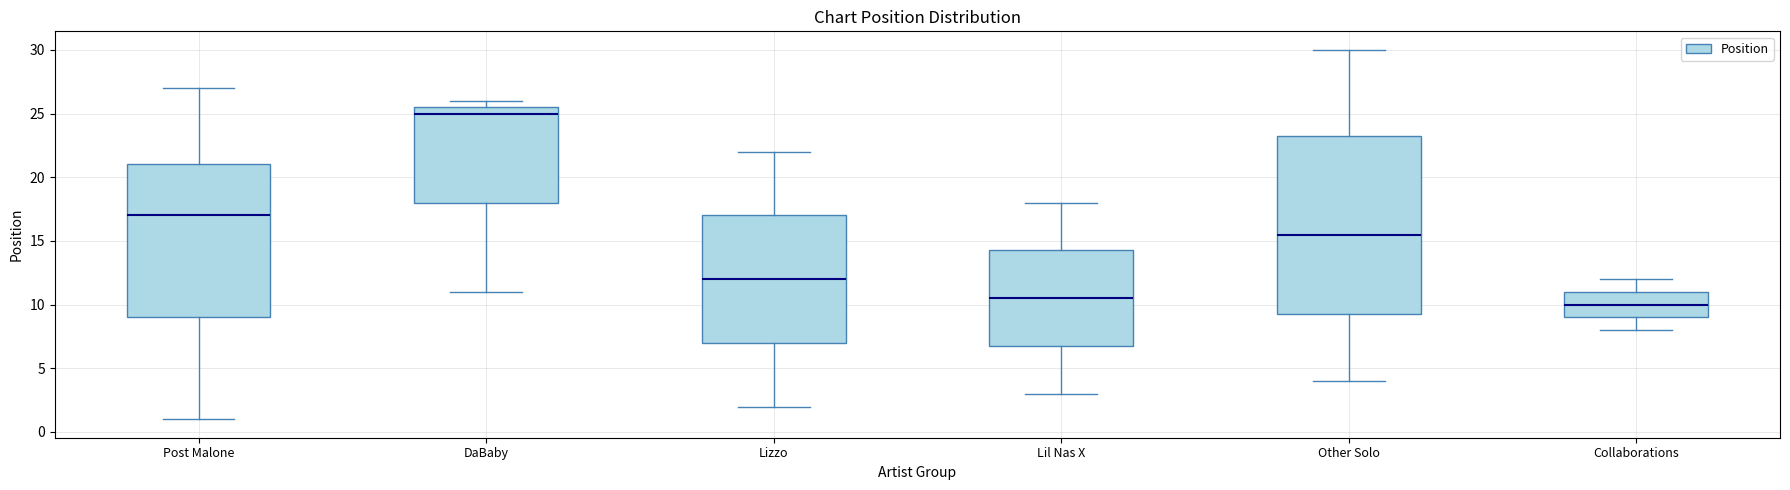

Which box has the lowest median line?

Collaborations